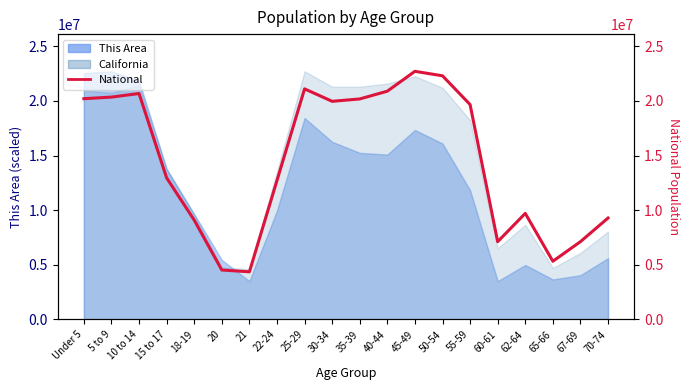

Does the chart have visible grid lines?

No